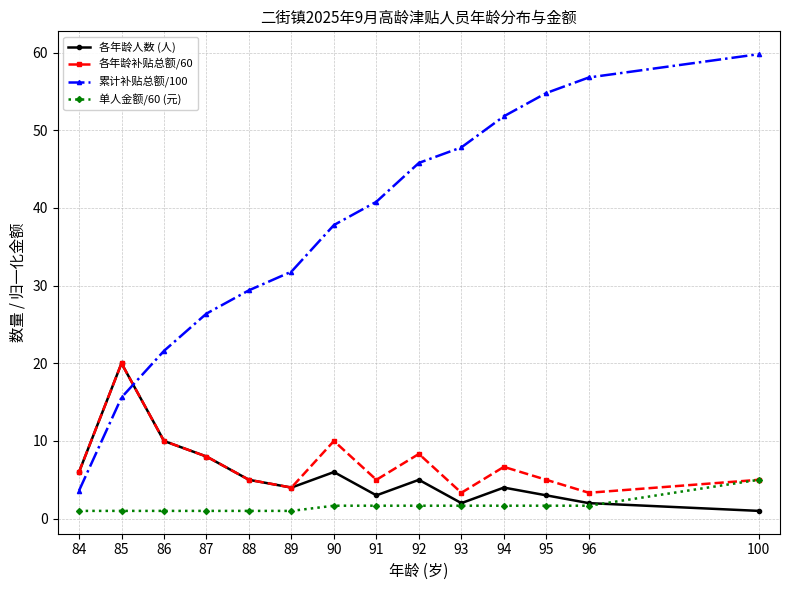

What is the difference between the maximum and second lowest values in the 各年龄补贴总额/60 series?

16.7